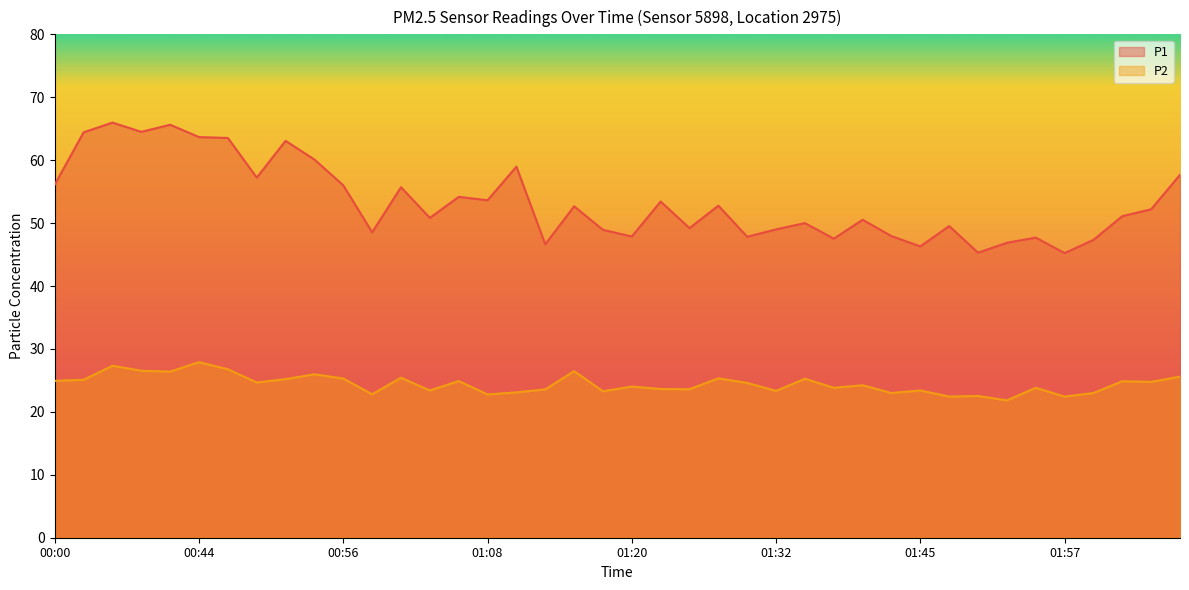

Reading left to right, what are all the values shown in this chart?

P1: 00:00=56.1	00:34=64.4	00:36=66.0	00:39=64.5	00:41=65.6	00:44=63.7	00:46=63.5	00:48=57.2	00:51=63.1	00:53=60.1	00:56=56.0	00:58=48.5	01:01=55.7	01:03=50.8	01:05=54.2	01:08=53.6	01:10=59.0	01:13=46.6	01:15=52.7	01:18=48.9	01:20=47.9	01:23=53.4	01:25=49.2	01:27=52.8	01:30=47.8	01:32=49.0	01:35=50.0	01:37=47.5	01:40=50.5	01:42=47.9	01:45=46.3	01:47=49.5	01:49=45.3	01:52=46.9	01:54=47.7	01:57=45.2	01:59=47.3	02:02=51.1	02:04=52.2	02:06=57.7
P2: 00:00=24.9	00:34=25.1	00:36=27.3	00:39=26.5	00:41=26.4	00:44=27.9	00:46=26.8	00:48=24.7	00:51=25.2	00:53=26.0	00:56=25.3	00:58=22.8	01:01=25.4	01:03=23.4	01:05=24.9	01:08=22.8	01:10=23.1	01:13=23.6	01:15=26.5	01:18=23.3	01:20=24.0	01:23=23.6	01:25=23.6	01:27=25.3	01:30=24.6	01:32=23.3	01:35=25.3	01:37=23.8	01:40=24.2	01:42=23.0	01:45=23.4	01:47=22.4	01:49=22.5	01:52=21.8	01:54=23.8	01:57=22.4	01:59=23.0	02:02=24.9	02:04=24.8	02:06=25.6